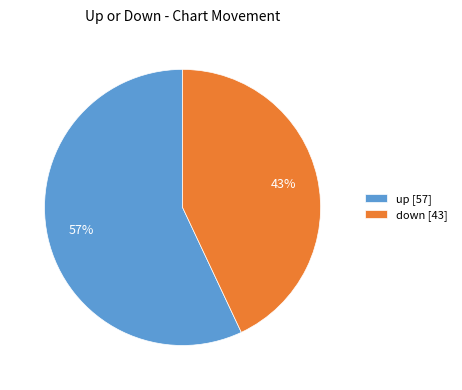

To the nearest percent, what is the difference between the largest and smallest slice percentages?

14%